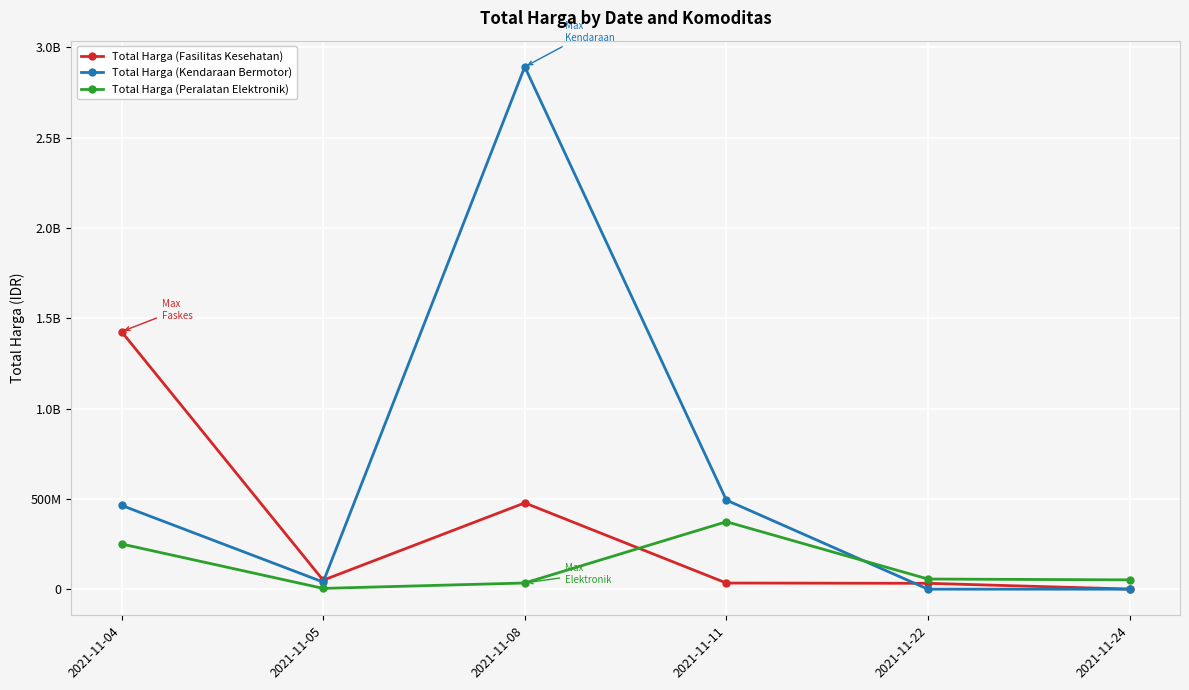

What are all the series names shown in the legend?

Total Harga (Fasilitas Kesehatan), Total Harga (Kendaraan Bermotor), Total Harga (Peralatan Elektronik)